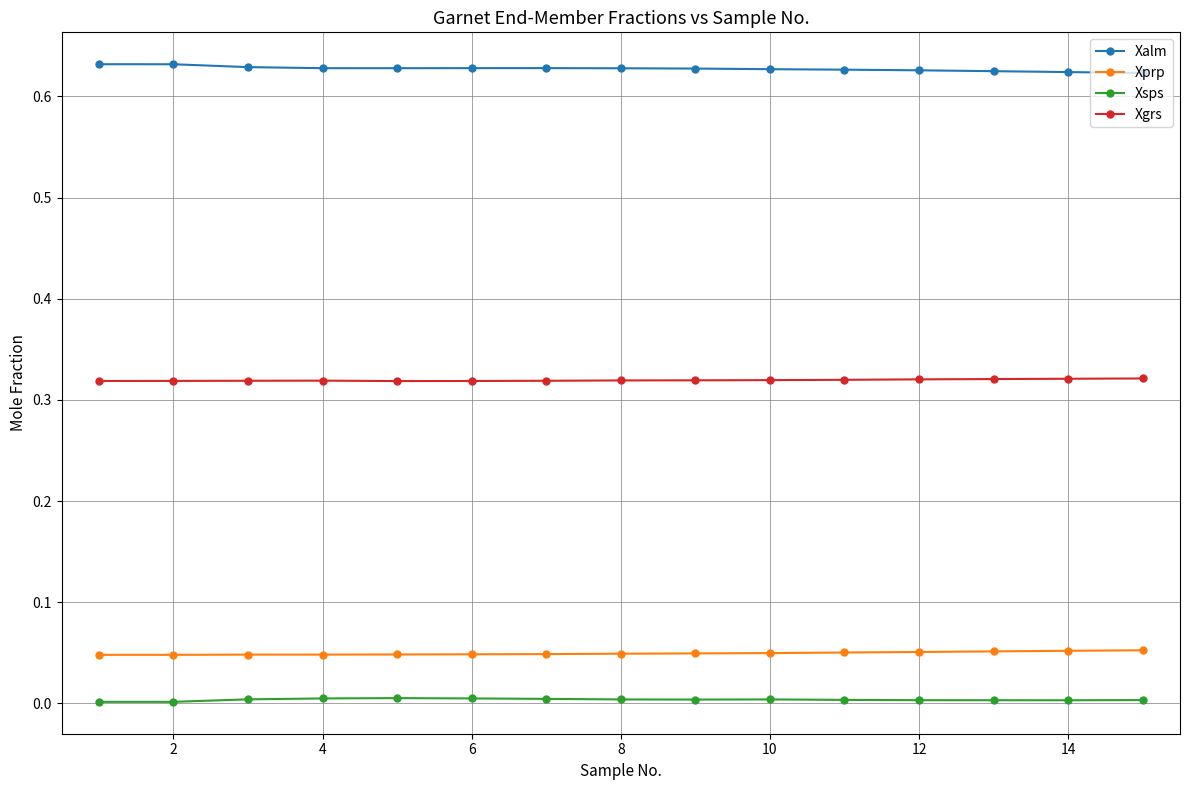

What is the sum of all Xprp values?

0.7